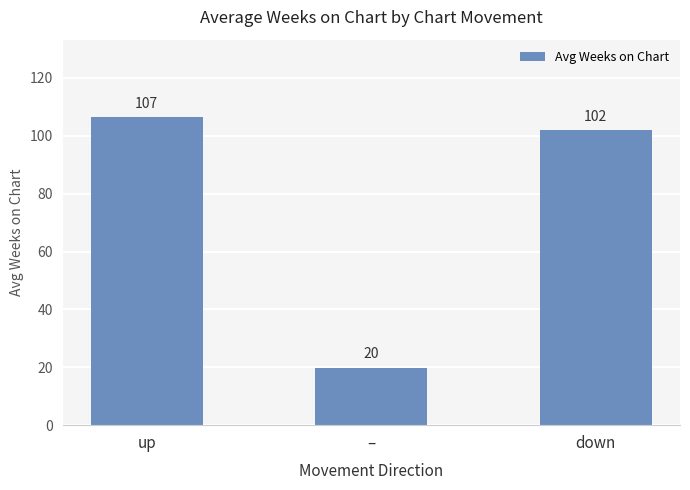

List the labels in order of value, smallest first.

–, down, up